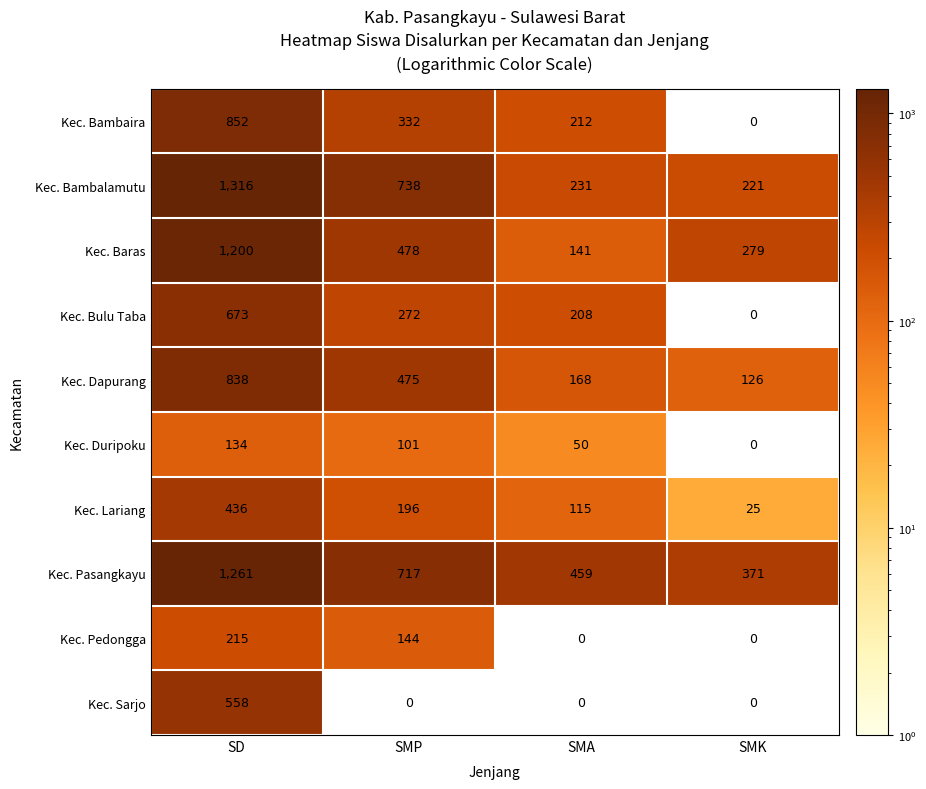

What is the difference between the Kec. Bambalamutu values at SMP and SMA?

507